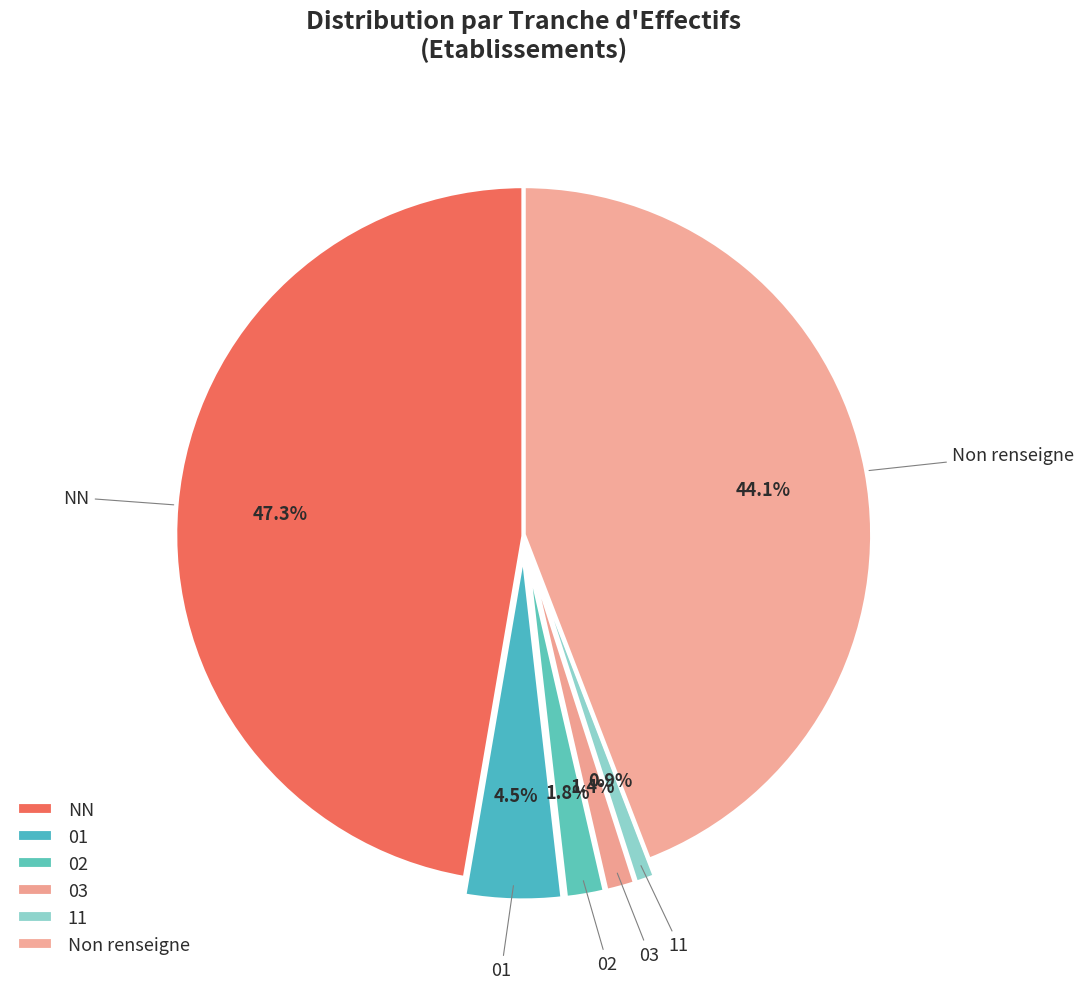

Is it true that 03 is 1% of the pie?

True